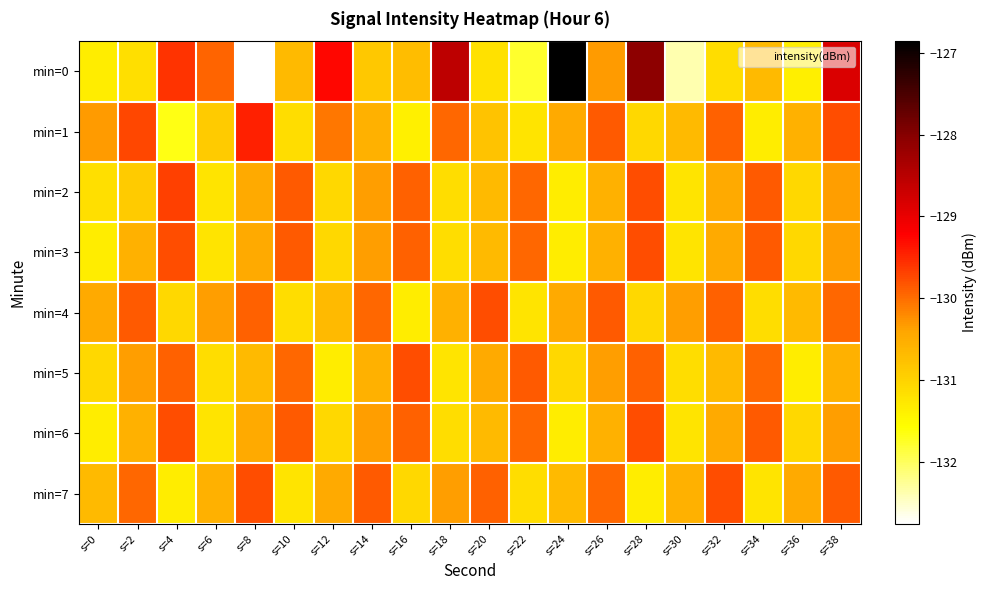

At which category does the chart reach its minimum across all series?

s=8